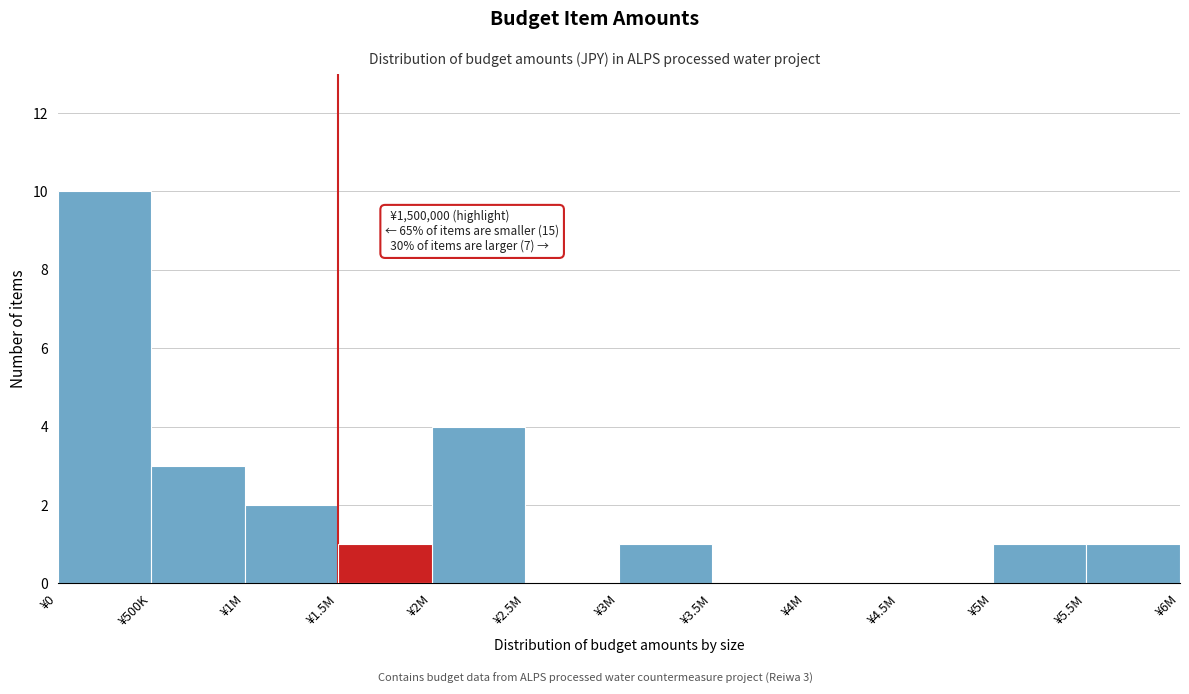

Reading left to right, list all the values displayed in this chart.

¥0=10	¥500K=3	¥1M=2	¥1.5M=1	¥2M=4	¥2.5M=0	¥3M=1	¥3.5M=0	¥4M=0	¥4.5M=0	¥5M=1	¥5.5M=1